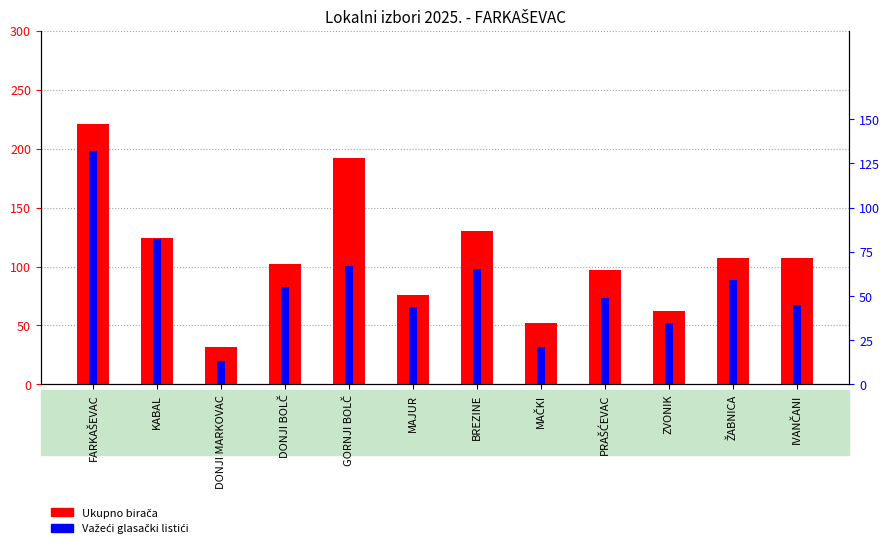

What is the approximate value of Važeći glasački listići at DONJI MARKOVAC?

13